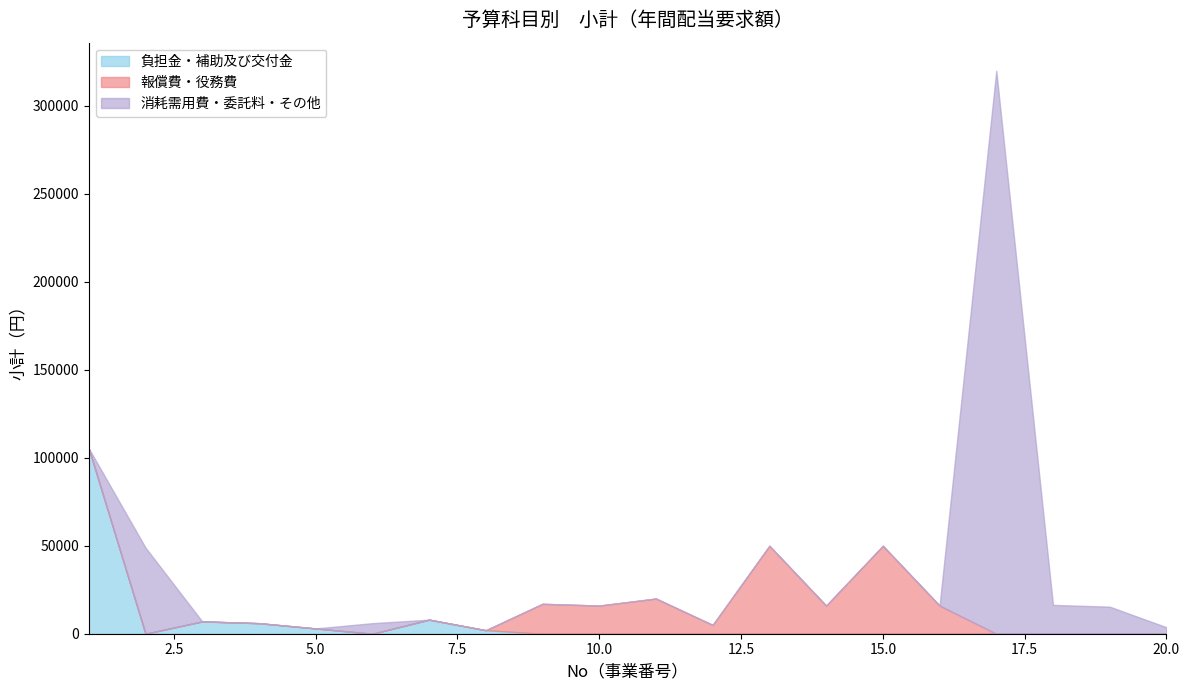

Rank the categories by 消耗需用費・委託料・その他 value from highest to lowest.

17, 2, 18, 19, 6, 20, 1, 3, 4, 5, 7, 8, 9, 10, 11, 12, 13, 14, 15, 16